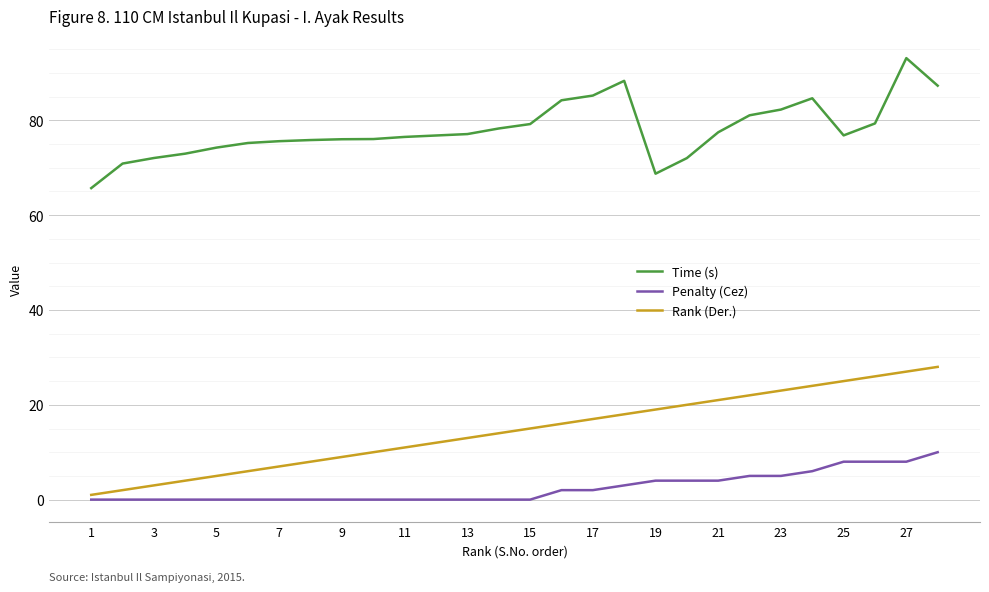

True or false: Rank (Der.) and Time (s) intersect in this chart.

False